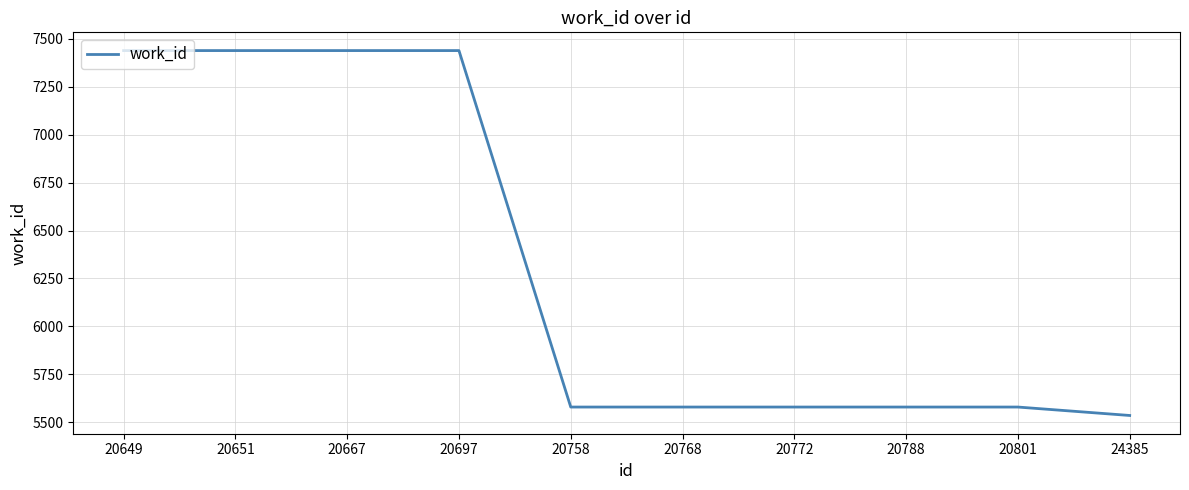

What is the difference between the maximum and minimum values?

1904